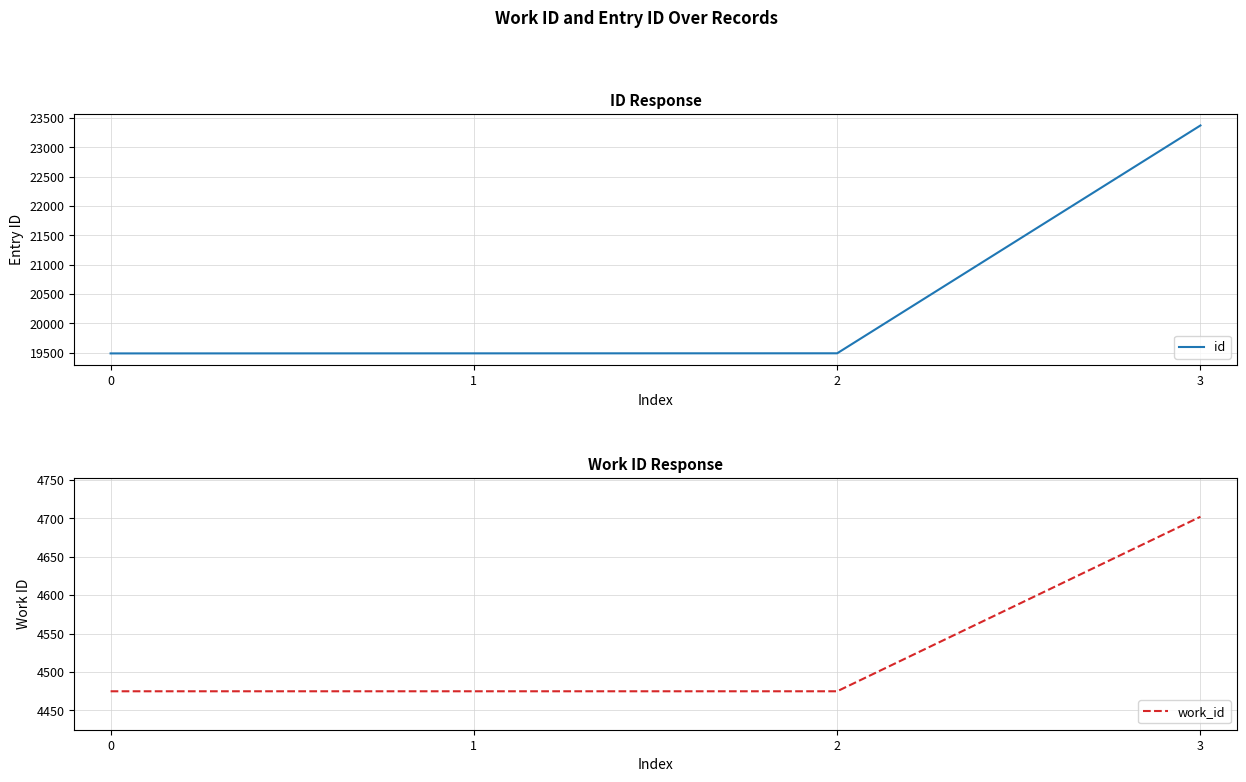

Which series has the widest spread of values?

id